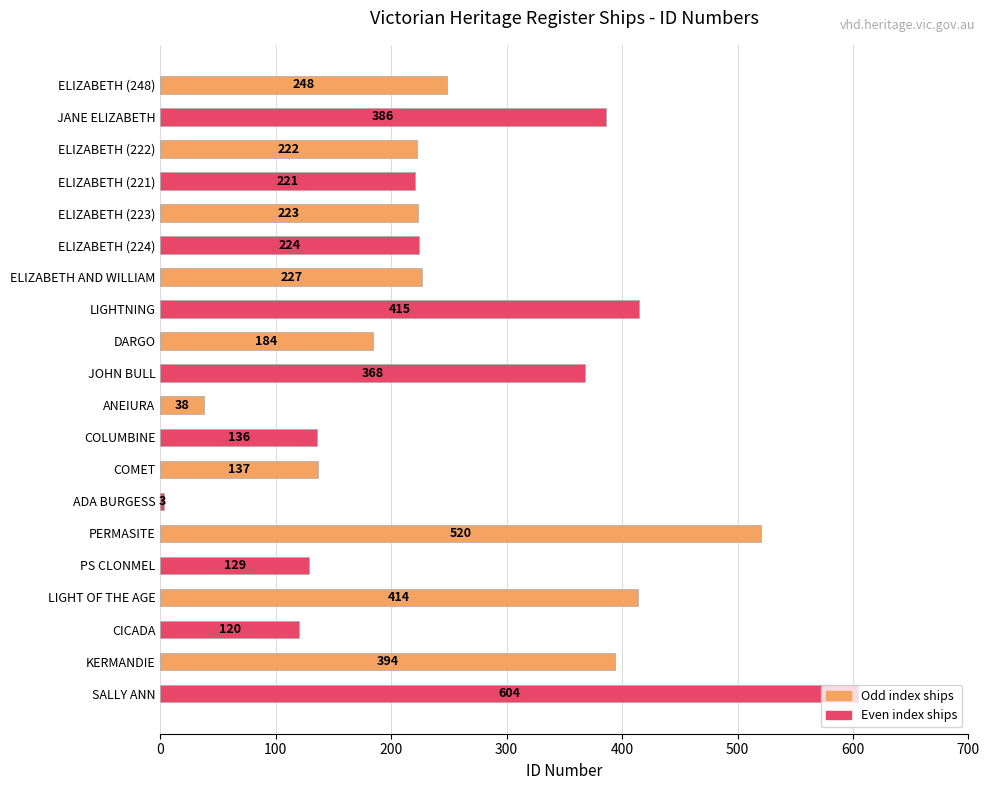

Is it true that the value at ELIZABETH (221) is 151?

False